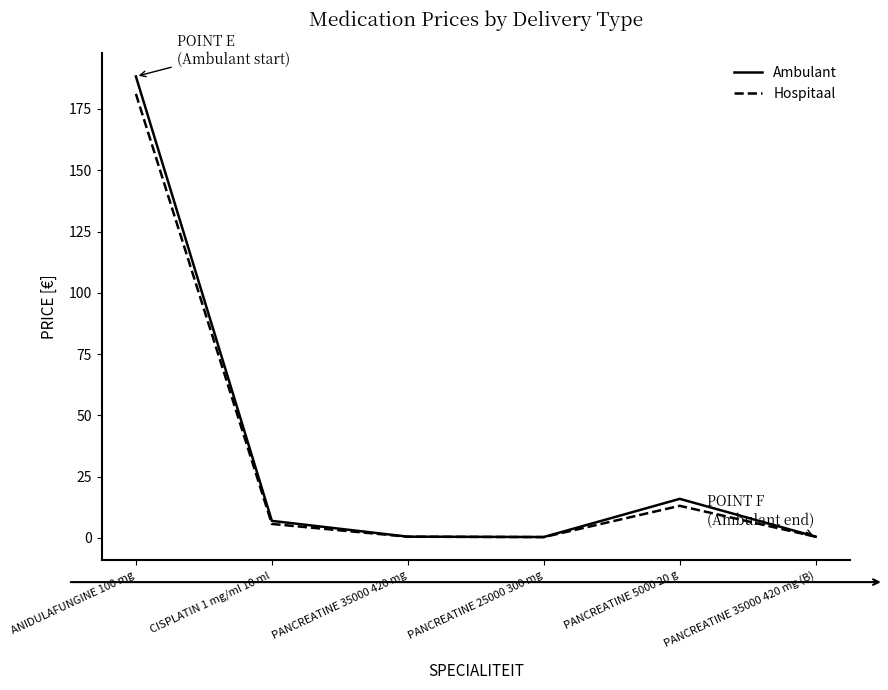

Does the chart have visible grid lines?

No